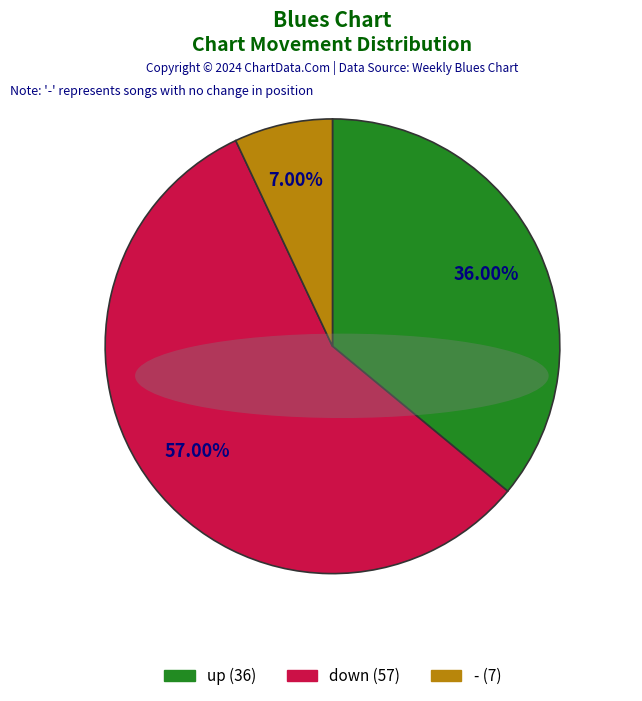

Which category has the smallest portion of the pie?

-